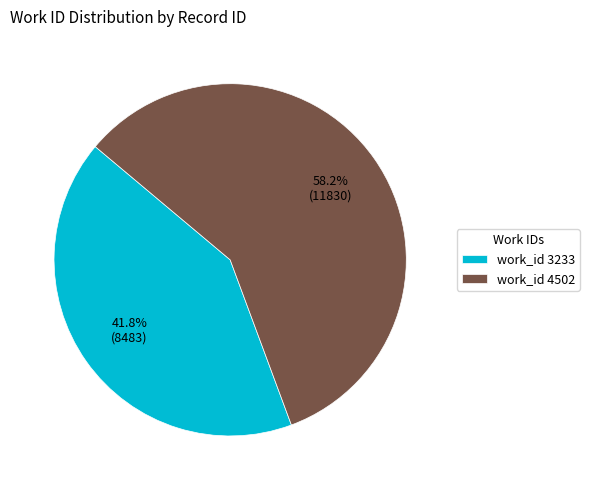

Is there a majority slice in this chart?

Yes